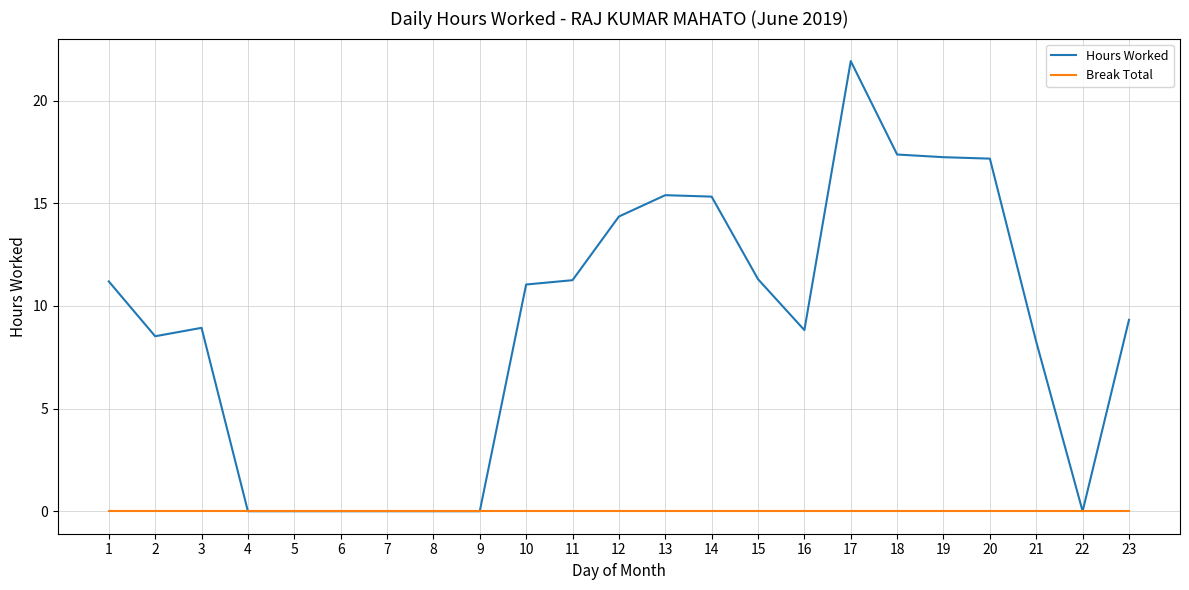

How many series are shown in this chart?

2